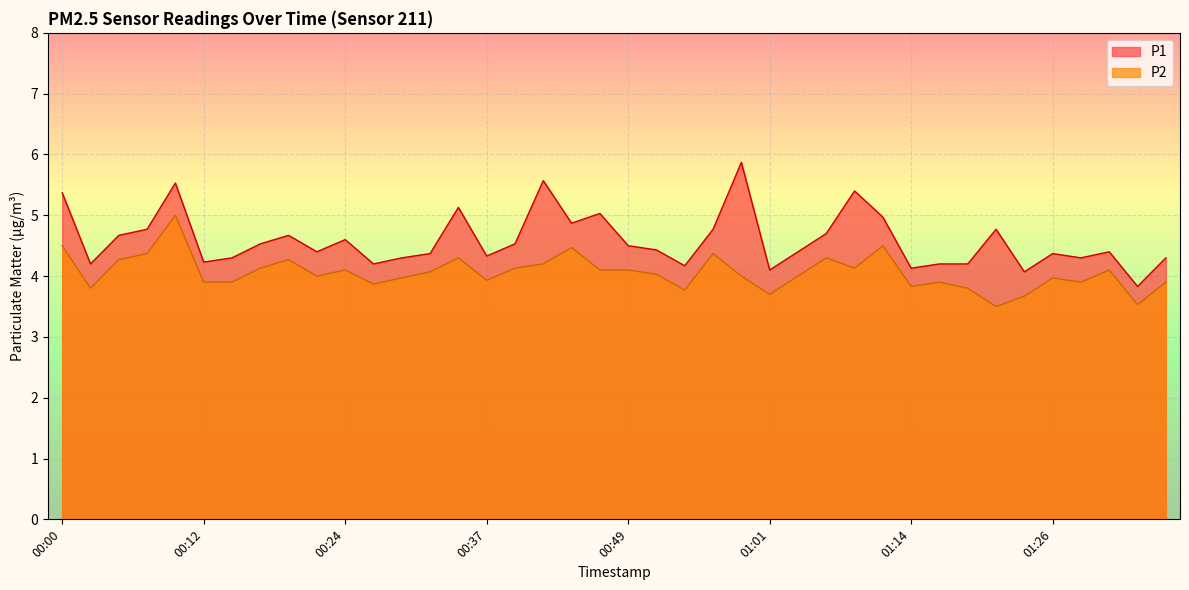

What is the value of the P2 point at the 21st from the left?

4.1